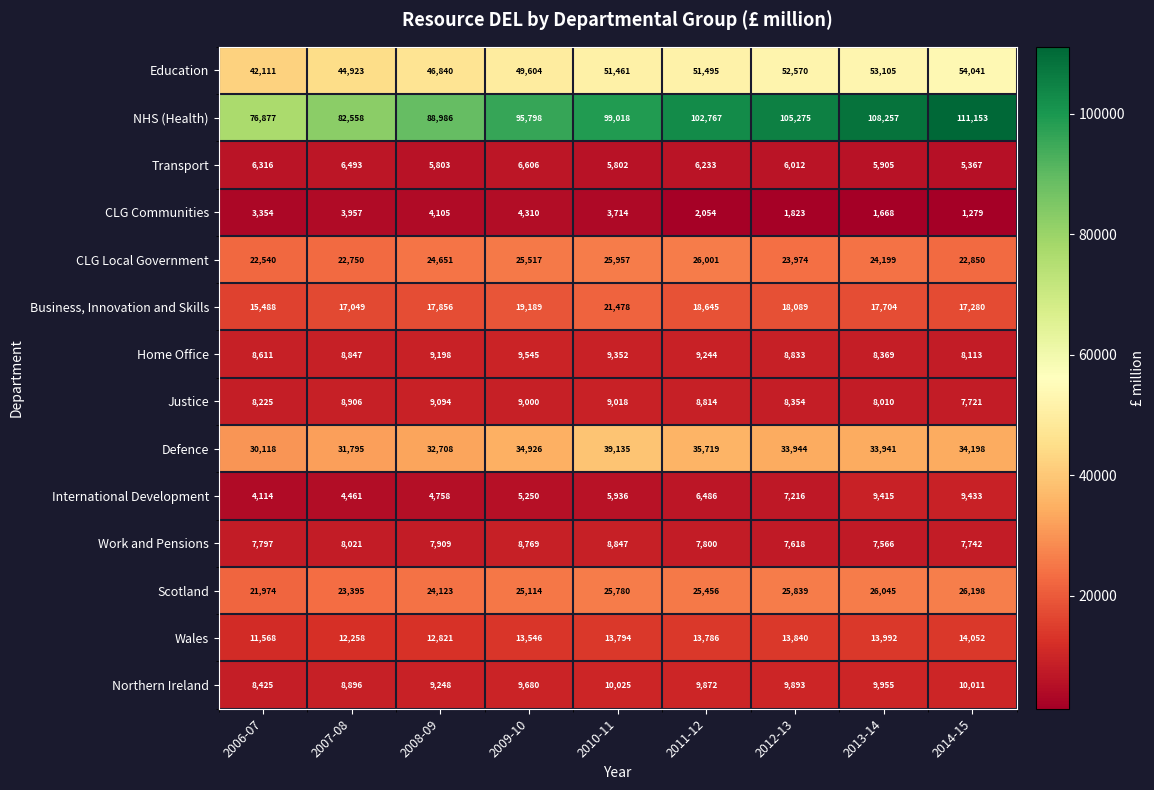

What is the maximum value for Business, Innovation and Skills?

21478